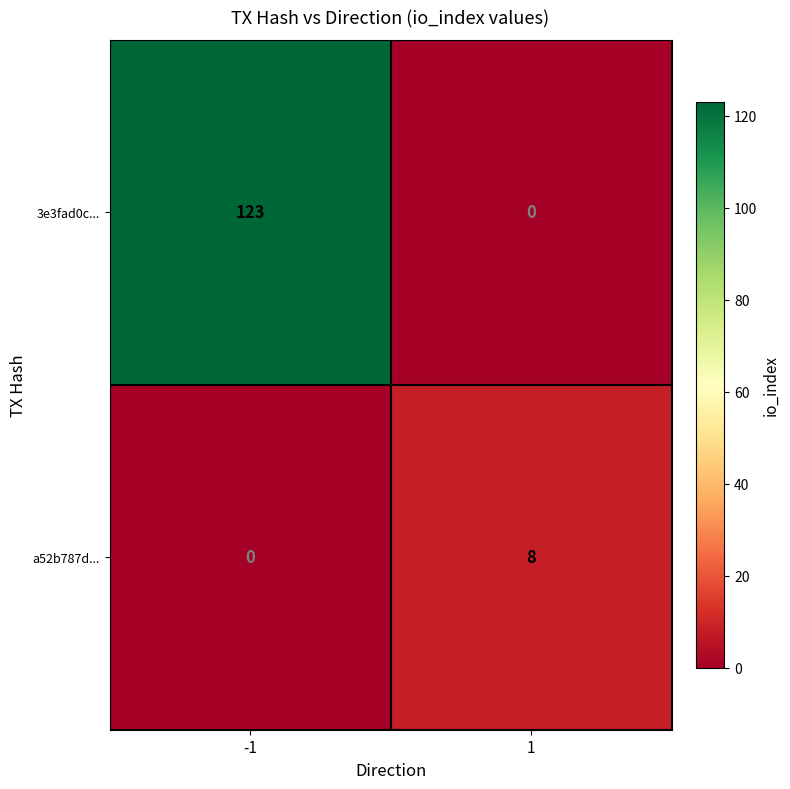

Which series has the largest range (max minus min)?

3e3fad0c...